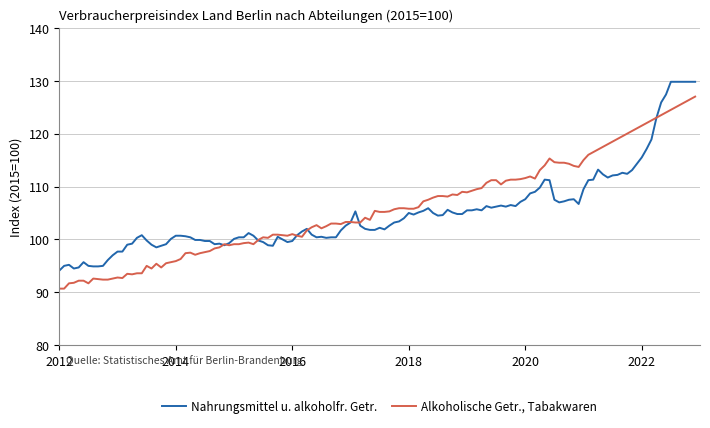

List the series in order of their overall mean, highest first.

Alkoholische Getr., Tabakwaren, Nahrungsmittel u. alkoholfr. Getr.